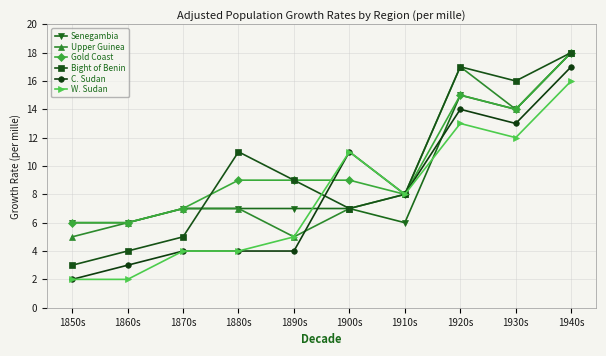

What is the label of the 7th point from the right?

1880s